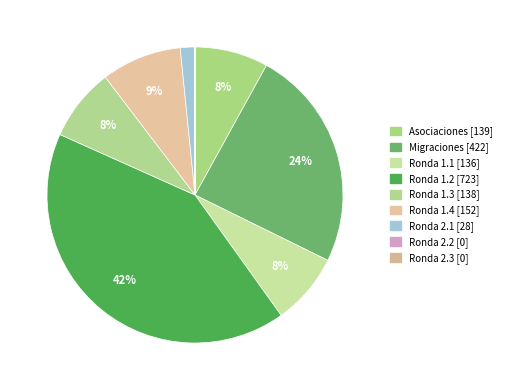

Is there a majority slice in this chart?

No